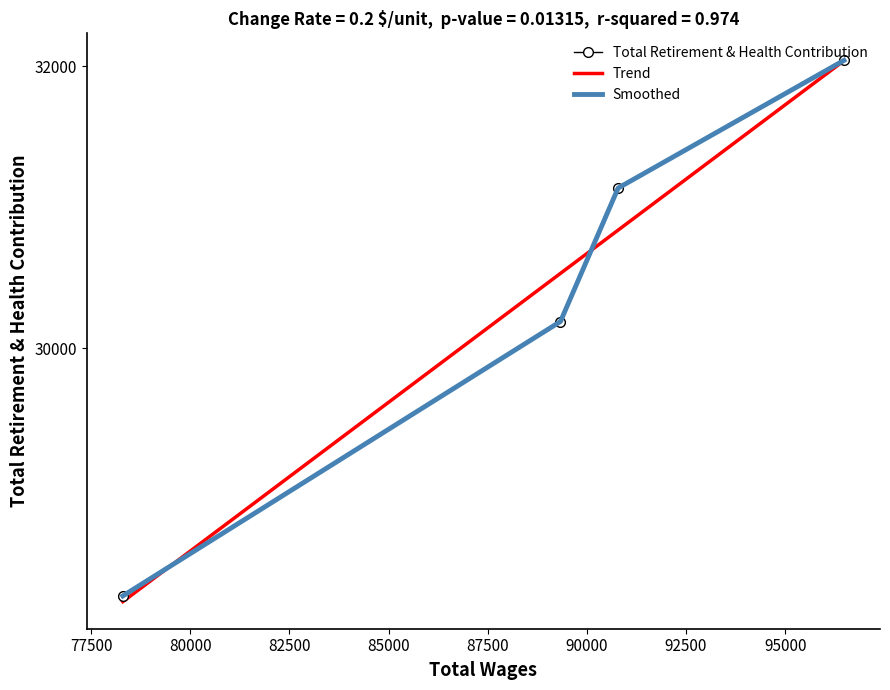

What is the value of the Total Retirement & Health Contribution point at the 3rd from the left?

31136